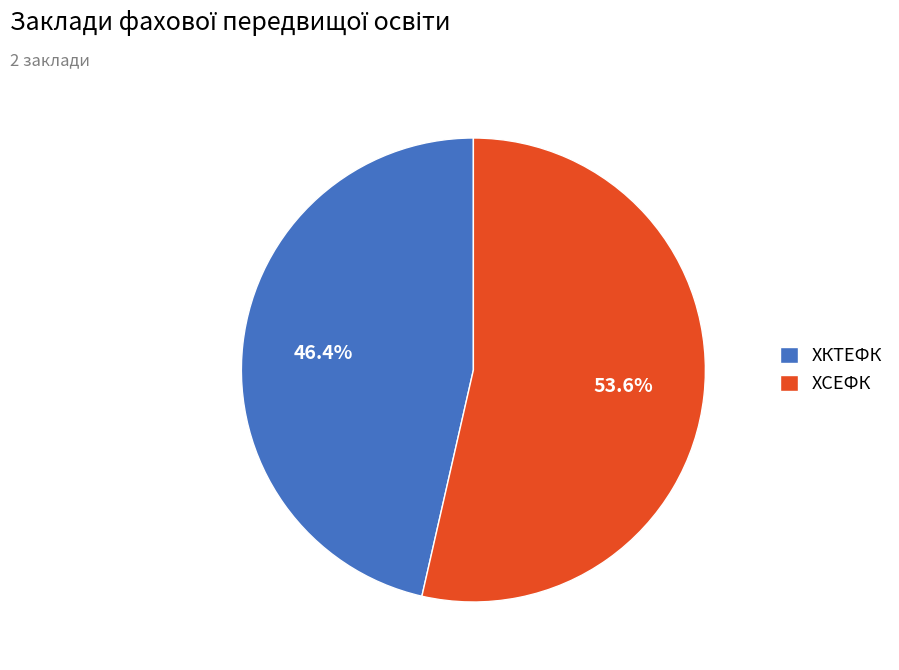

What percentage is the ХСЕФК slice, to the nearest percent?

54%